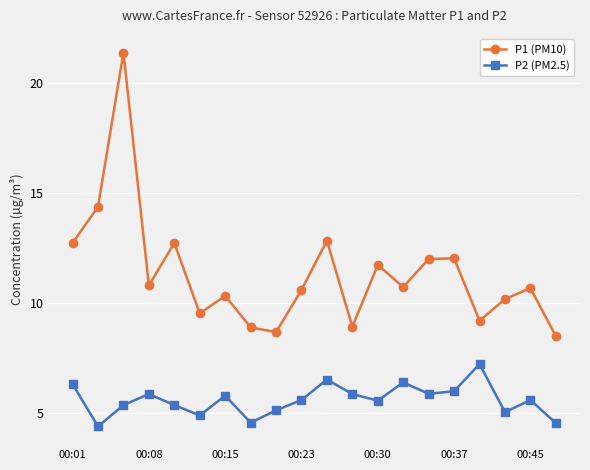

How many interior local peaks does the P1 (PM10) series have?

7